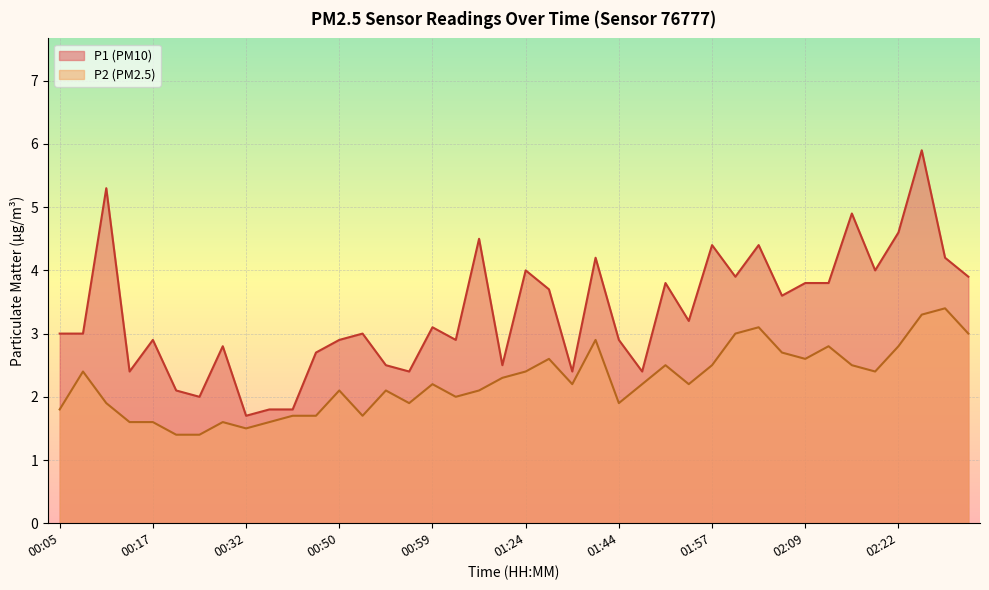

What is the difference between the second highest and second lowest values in the P1 series?

3.5